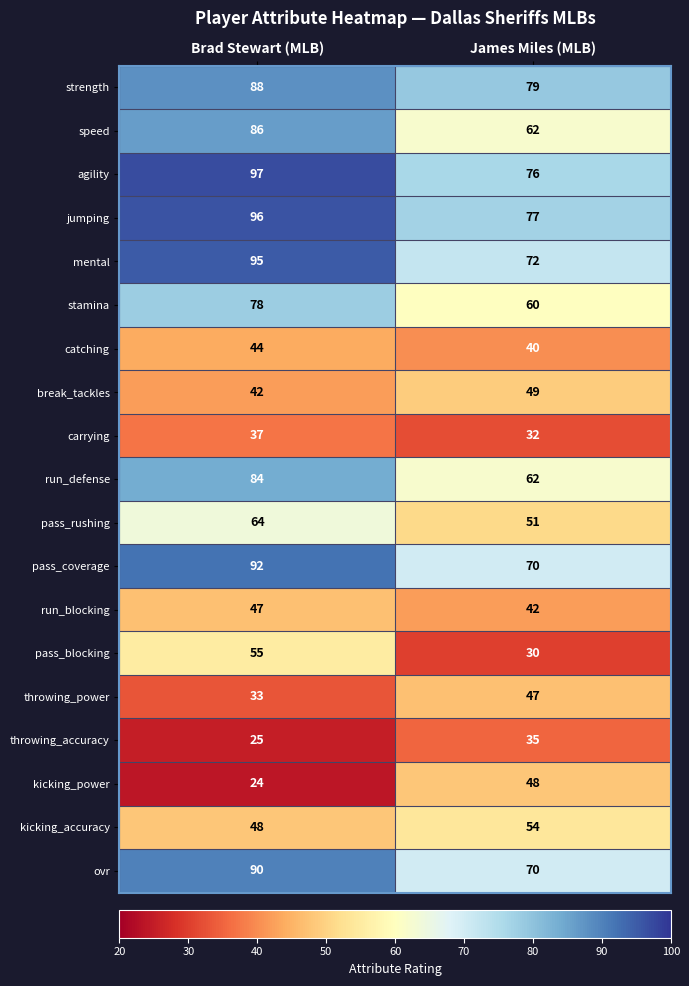

The mental series shows 48 at Brad Stewart (MLB). True or false?

False